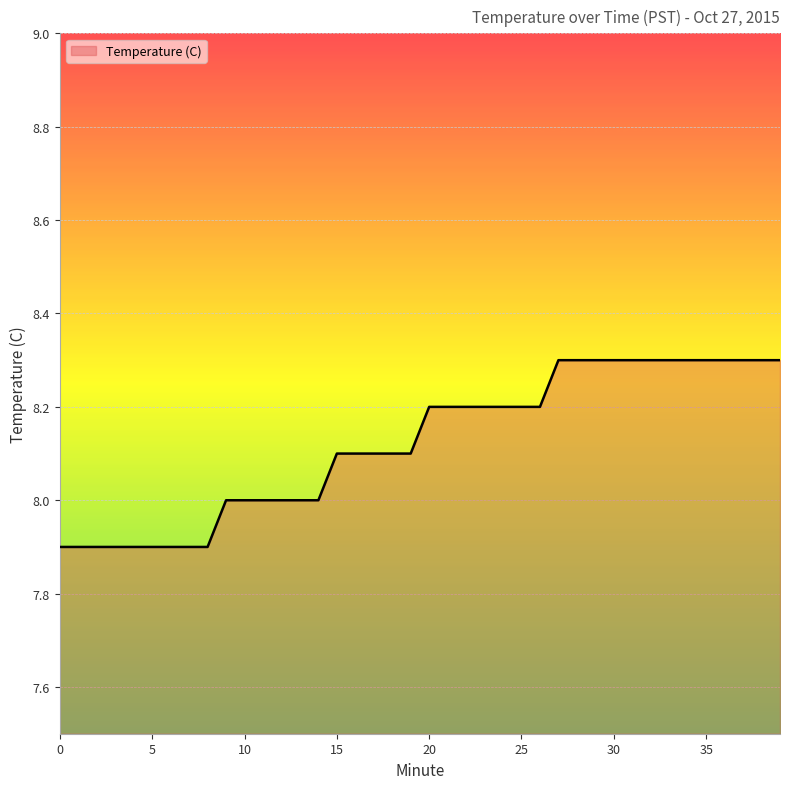

What is the difference between the maximum and minimum values?

0.4